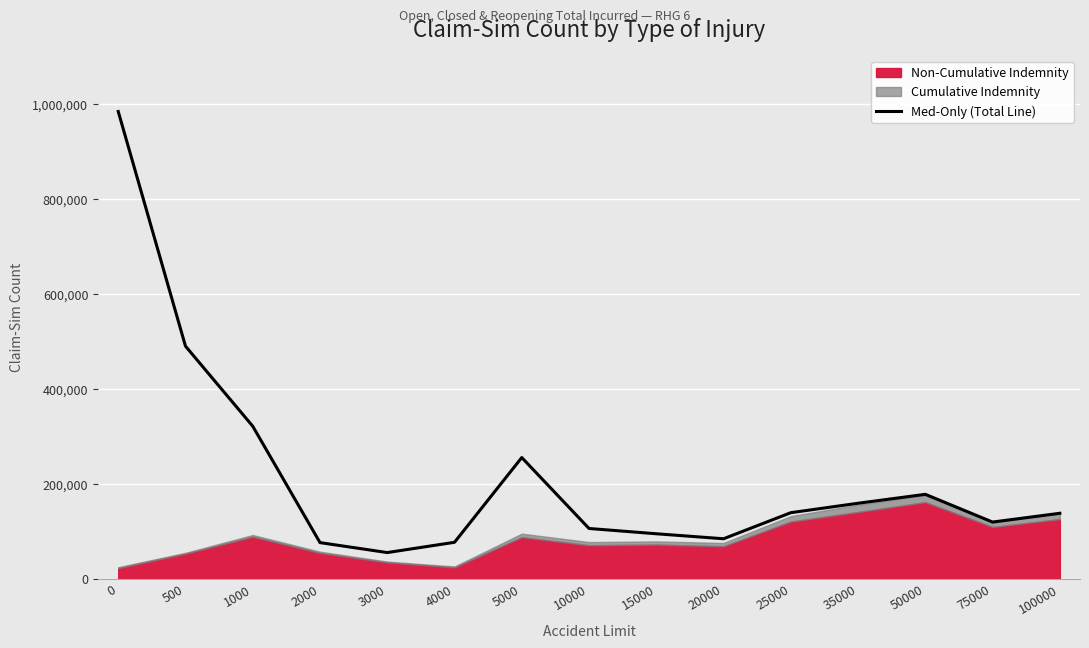

What is the minimum value for Med-Only (Total Line)?

54774